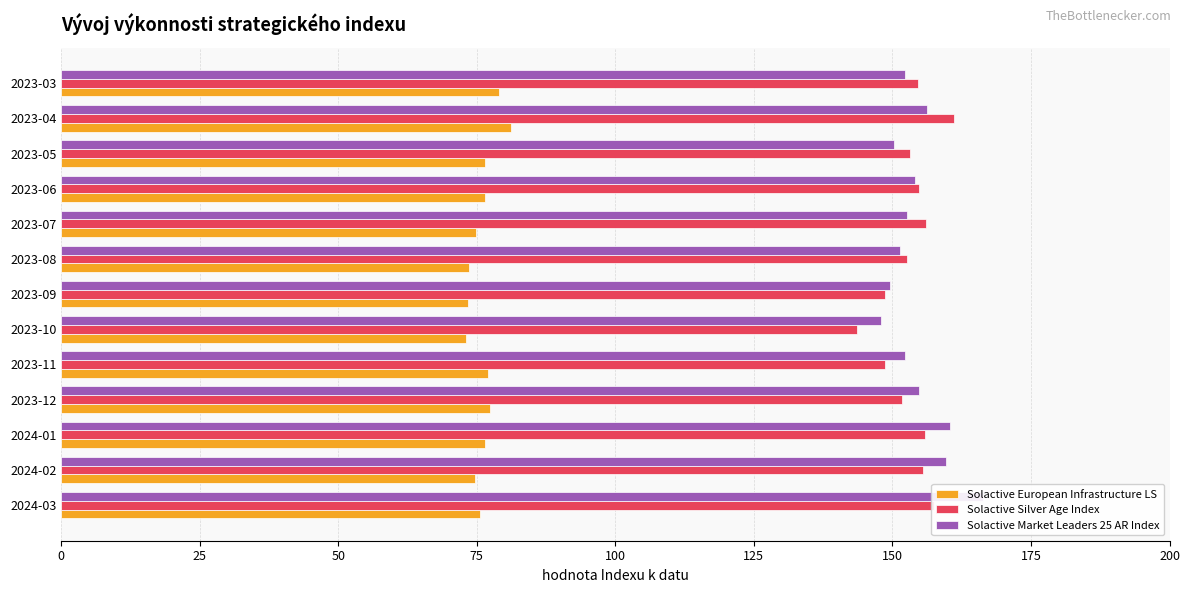

What is the maximum value shown in the chart?

166.3